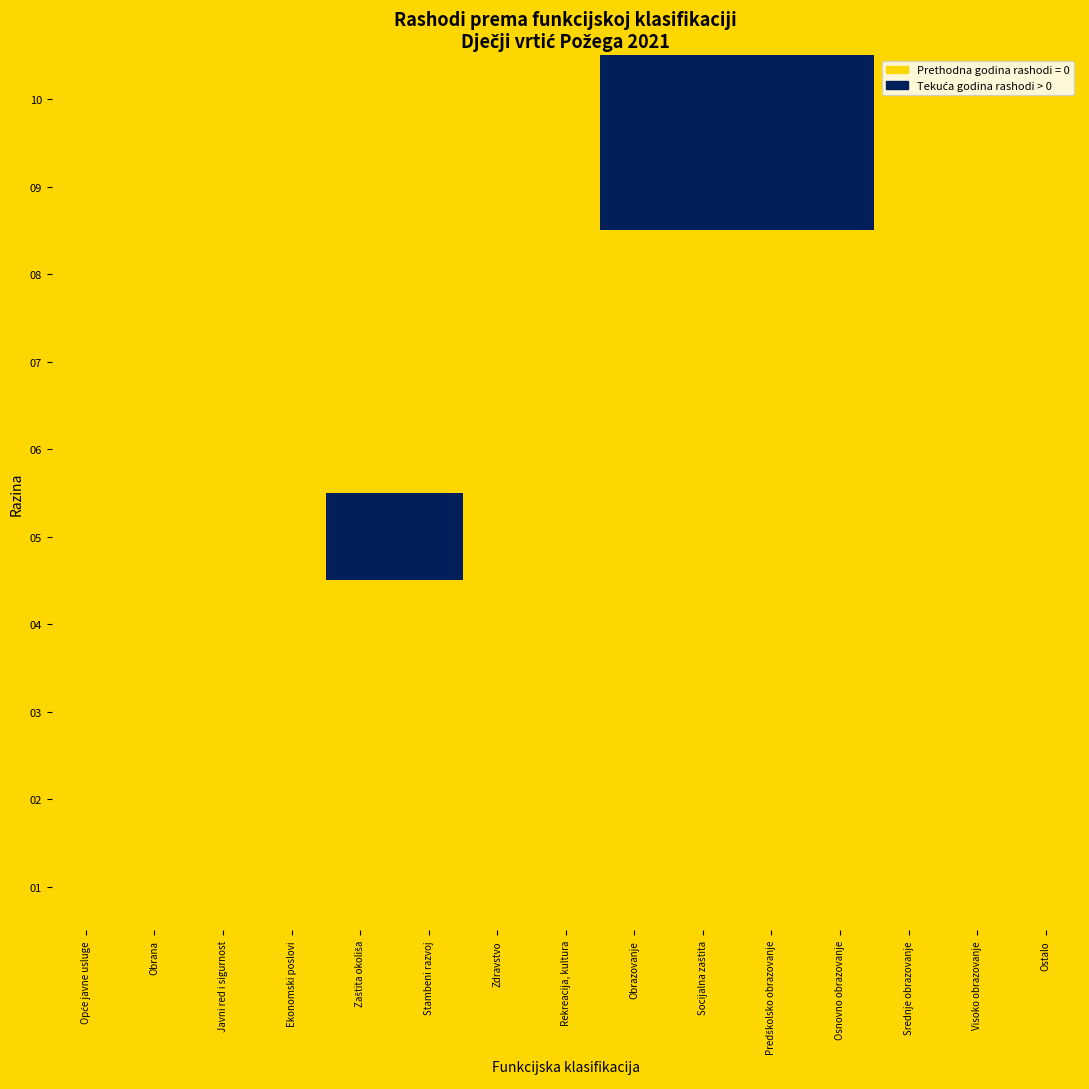

Which series has the largest range (max minus min)?

05